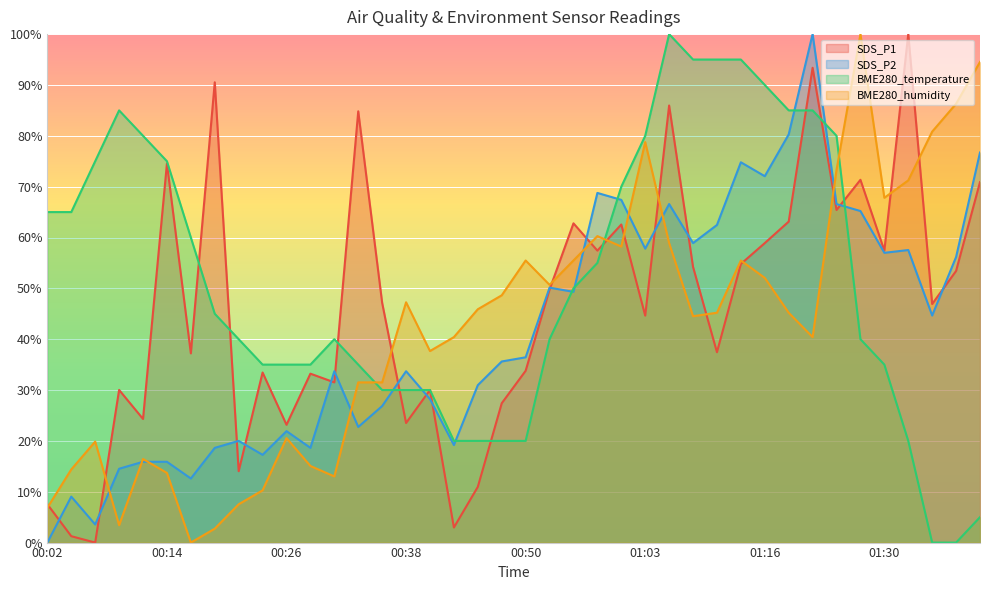

Is it true that SDS_P2 equals 26.8 at 00:36?

True